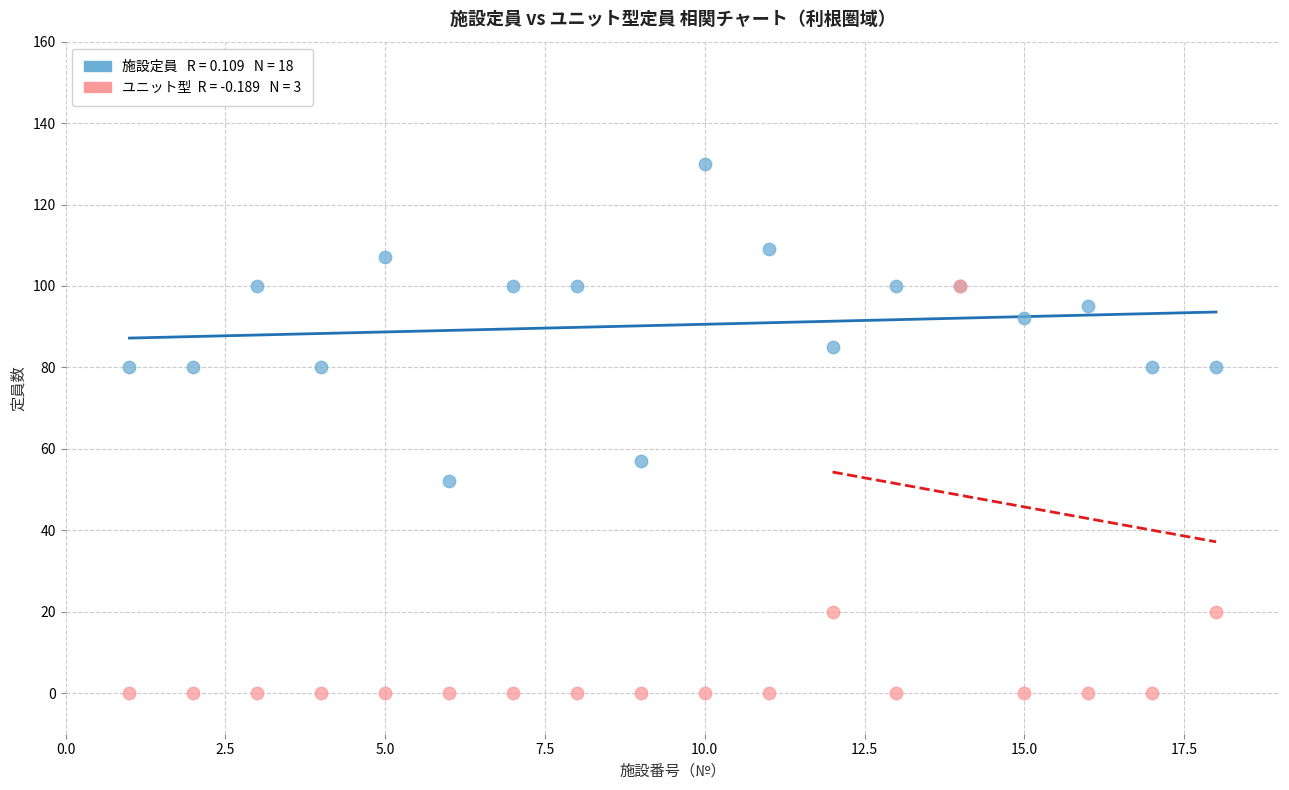

Across all series, what Y value is closest to 65?

57